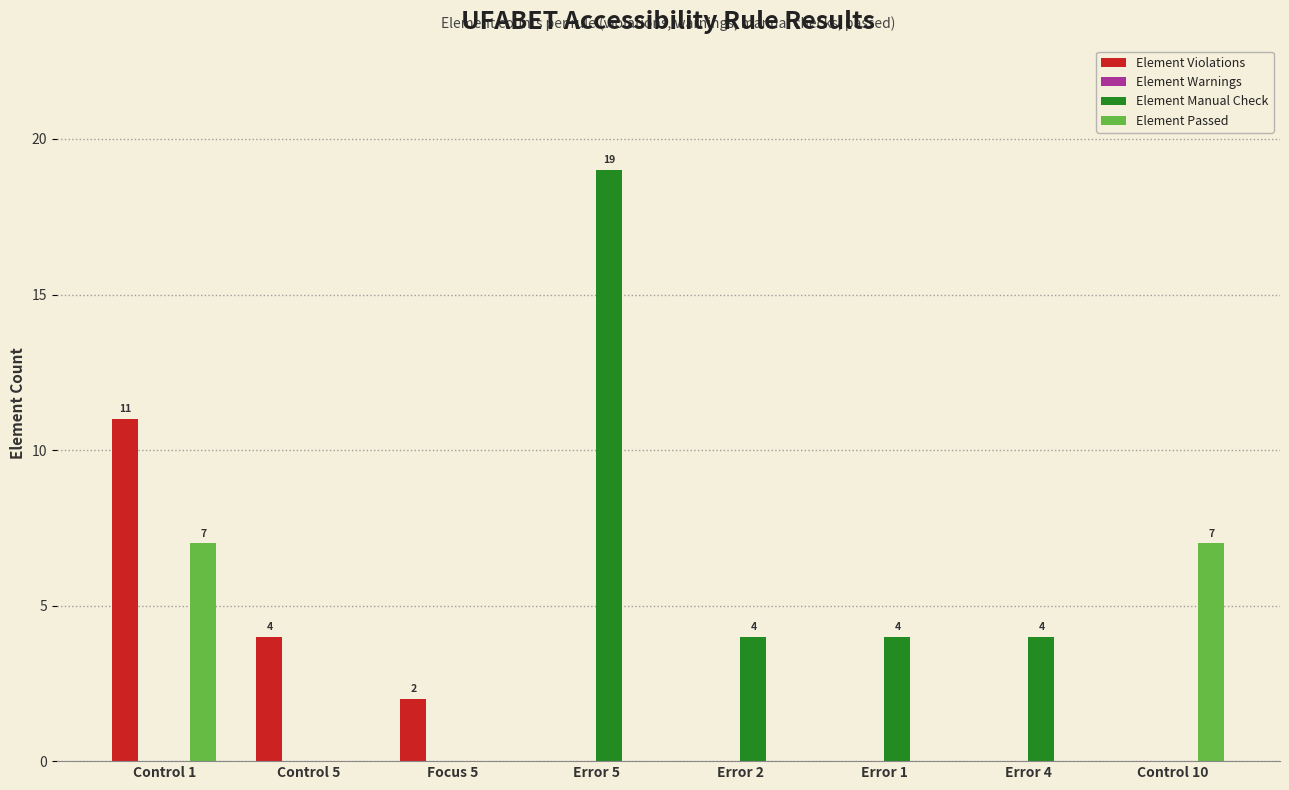

Is the value of Element Violations at Focus 5 greater than the value of Element Passed at Control 5?

Yes